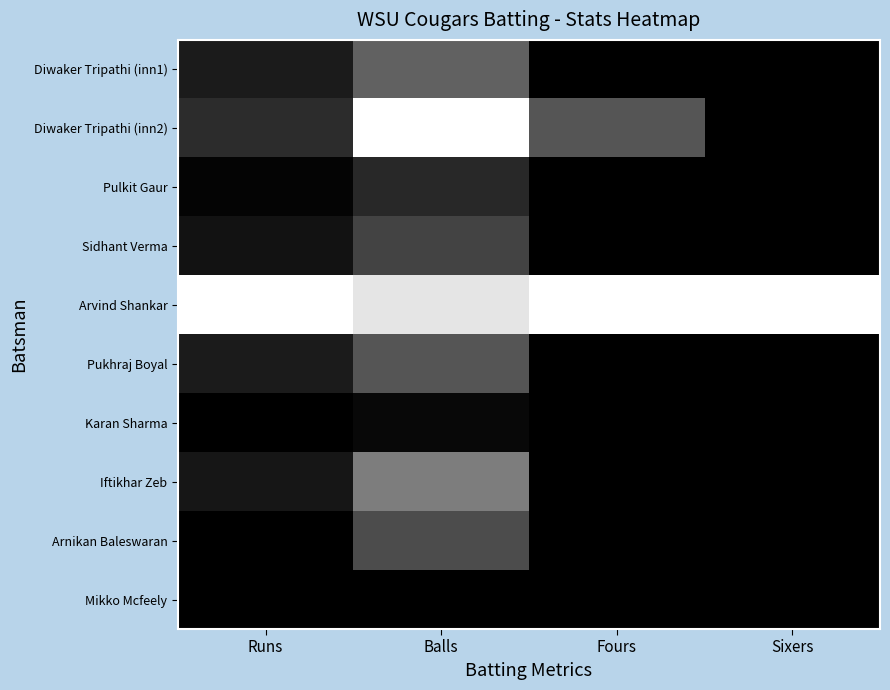

Reading left to right, list all the values displayed in this chart.

Diwaker Tripathi (inn1): Runs=0.1	Balls=0.4	Fours=0.0	Sixers=0.0
Diwaker Tripathi (inn2): Runs=0.2	Balls=1.0	Fours=0.3	Sixers=0.0
Pulkit Gaur: Runs=0.0	Balls=0.2	Fours=0.0	Sixers=0.0
Sidhant Verma: Runs=0.1	Balls=0.3	Fours=0.0	Sixers=0.0
Arvind Shankar: Runs=1.0	Balls=0.9	Fours=1.0	Sixers=1.0
Pukhraj Boyal: Runs=0.1	Balls=0.3	Fours=0.0	Sixers=0.0
Karan Sharma: Runs=0.0	Balls=0.0	Fours=0.0	Sixers=0.0
Iftikhar Zeb: Runs=0.1	Balls=0.5	Fours=0.0	Sixers=0.0
Arnikan Baleswaran: Runs=0.0	Balls=0.3	Fours=0.0	Sixers=0.0
Mikko Mcfeely: Runs=0.0	Balls=0.0	Fours=0.0	Sixers=0.0